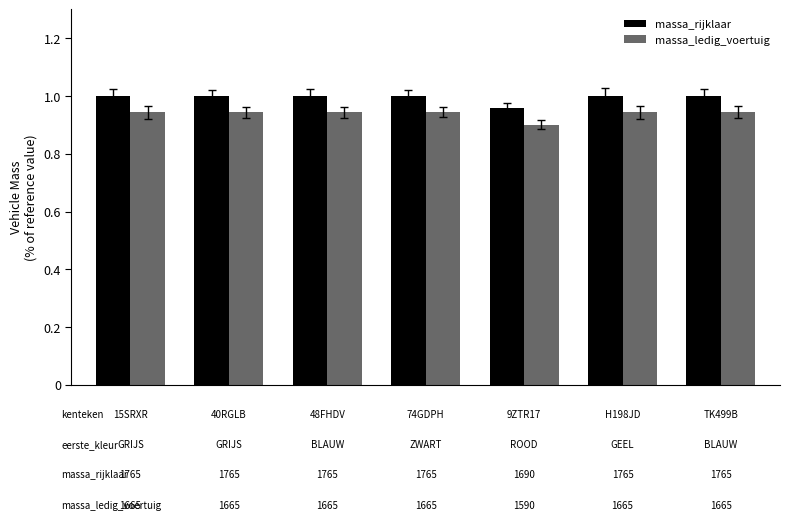

Which series has the largest total across all categories?

massa_rijklaar